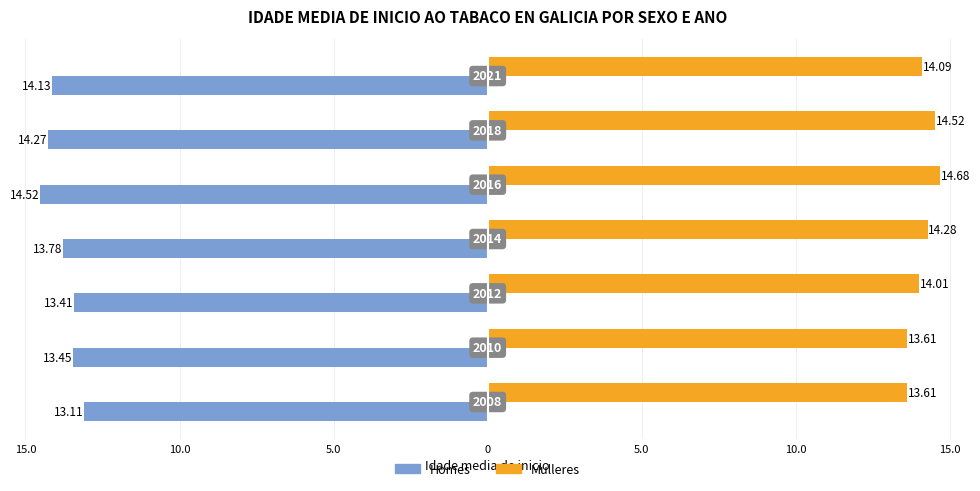

What are all the series names shown in the legend?

Homes, Mulleres